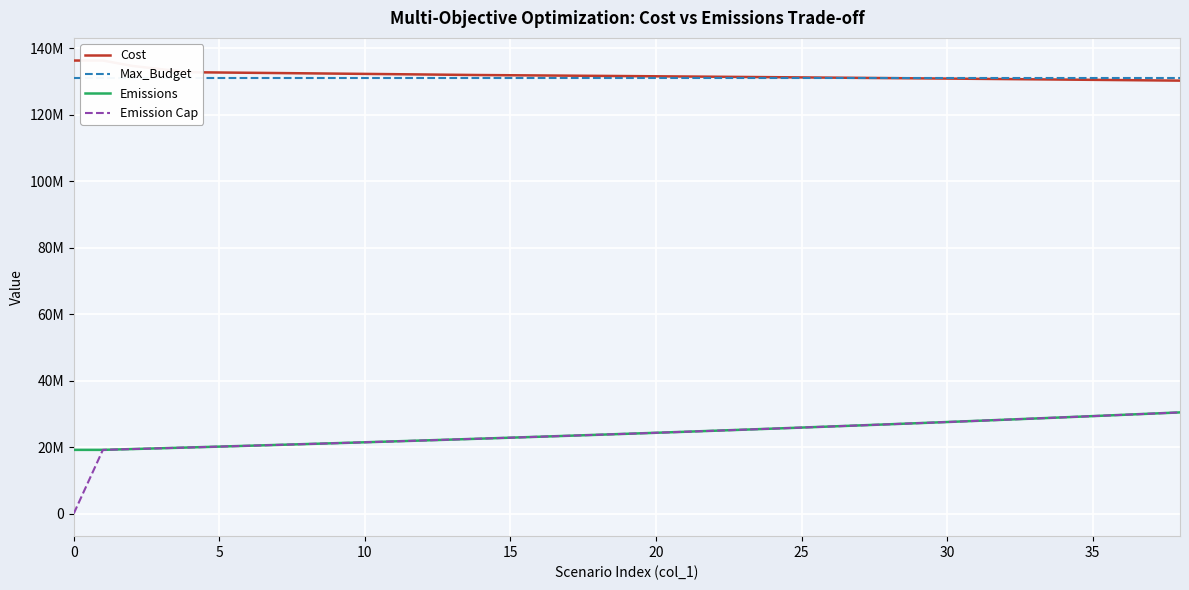

What is the spread (max minus min) of values at 21?

106856913.7